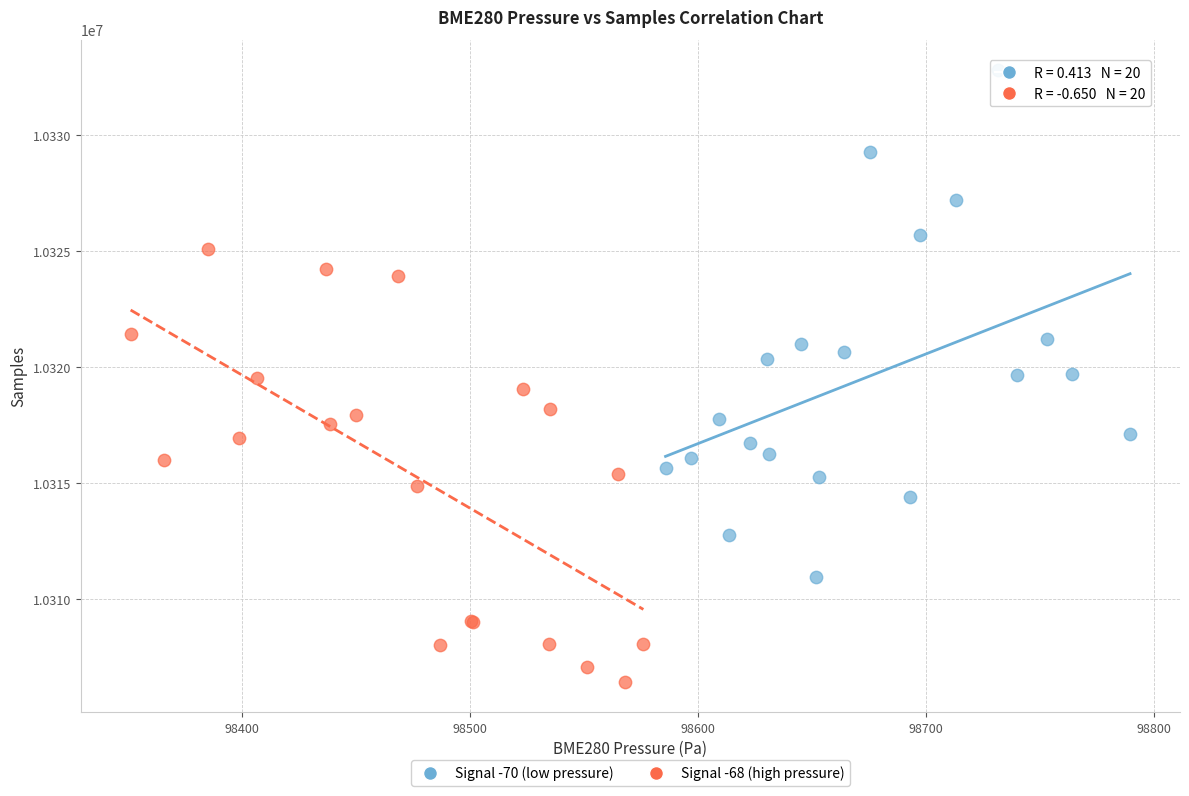

Which series contains the highest Y value?

Signal -70 (low pressure)